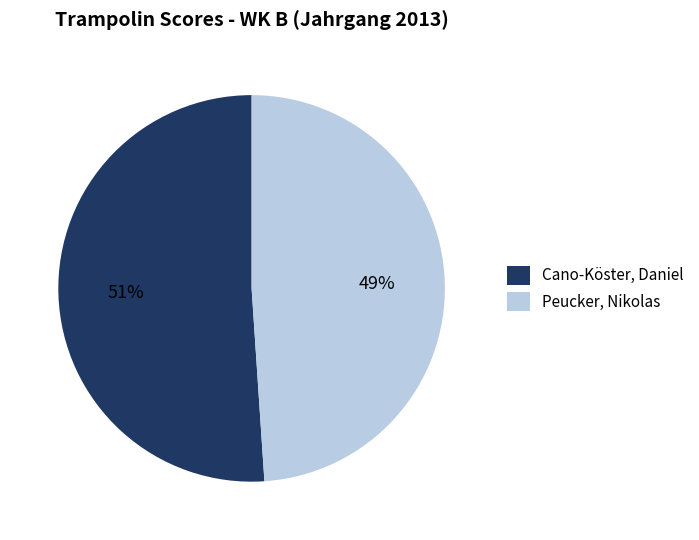

Is it true that Cano-Köster, Daniel is 51% of the pie?

True